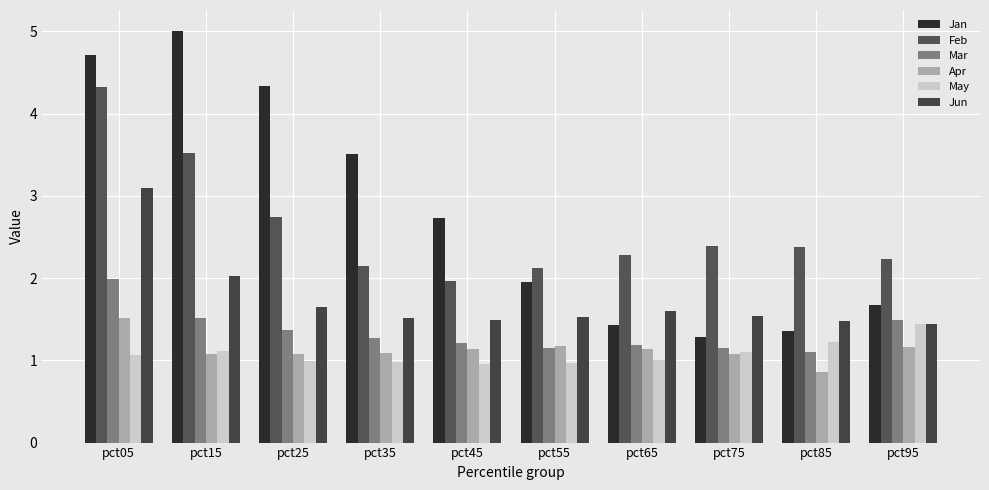

Is the value of May at pct45 greater than the value of Mar at pct25?

No